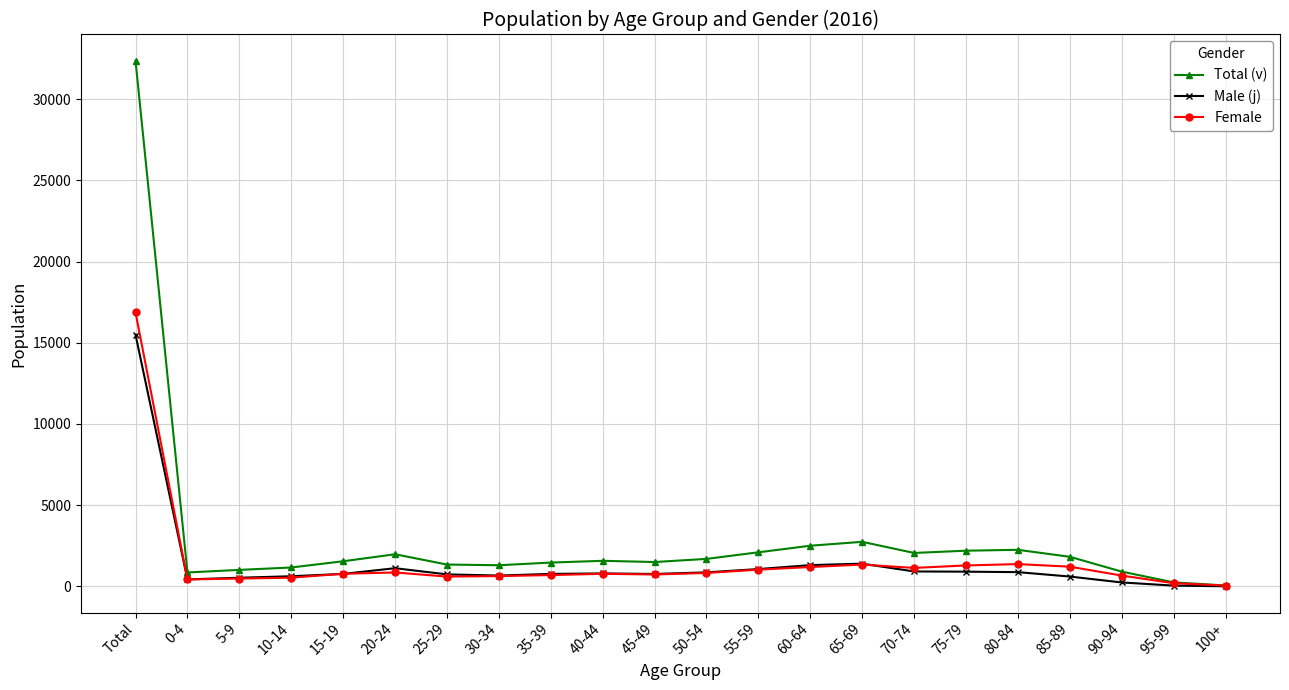

Is this an area chart (filled region under the line)?

No